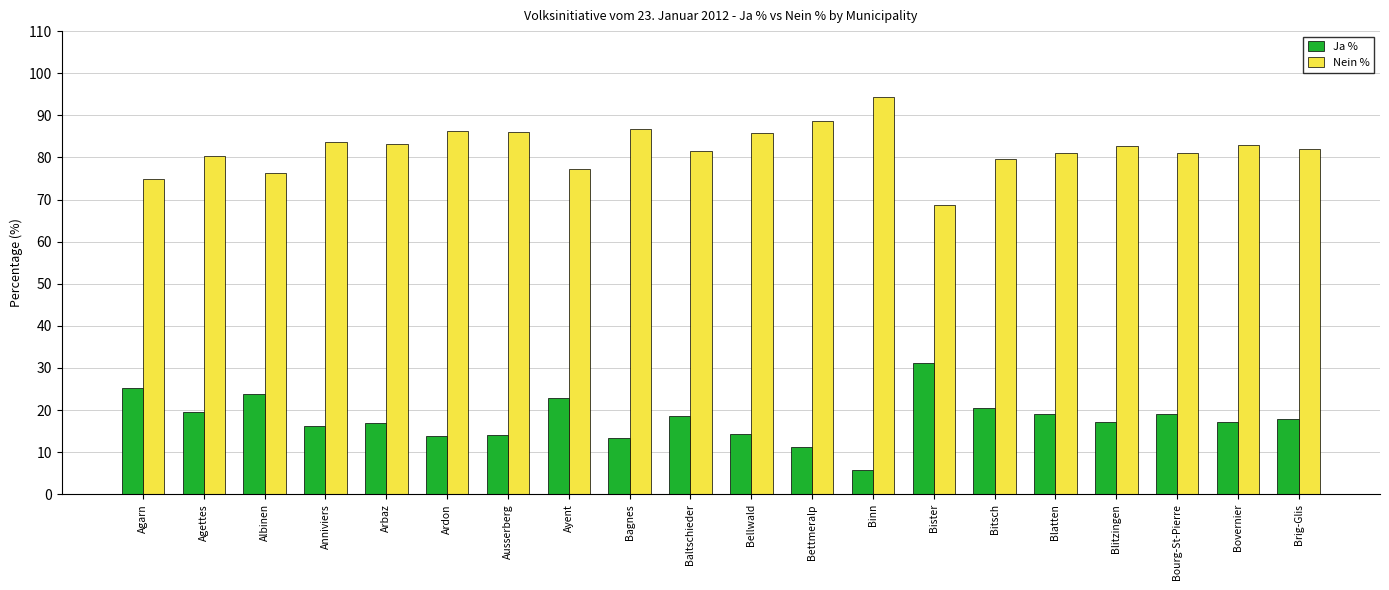

The value of Ja % at Bovernier is 17.1. True or false?

True